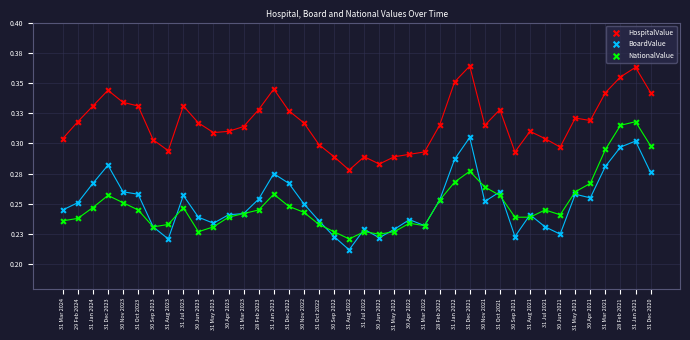

Which series reaches the minimum Y coordinate?

BoardValue